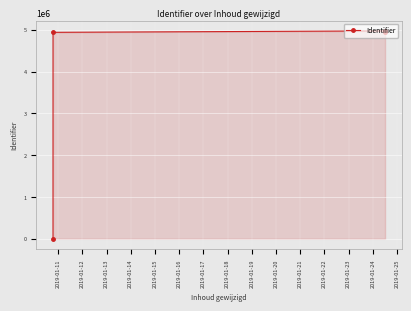

What is the maximum value shown in the chart?

4972217